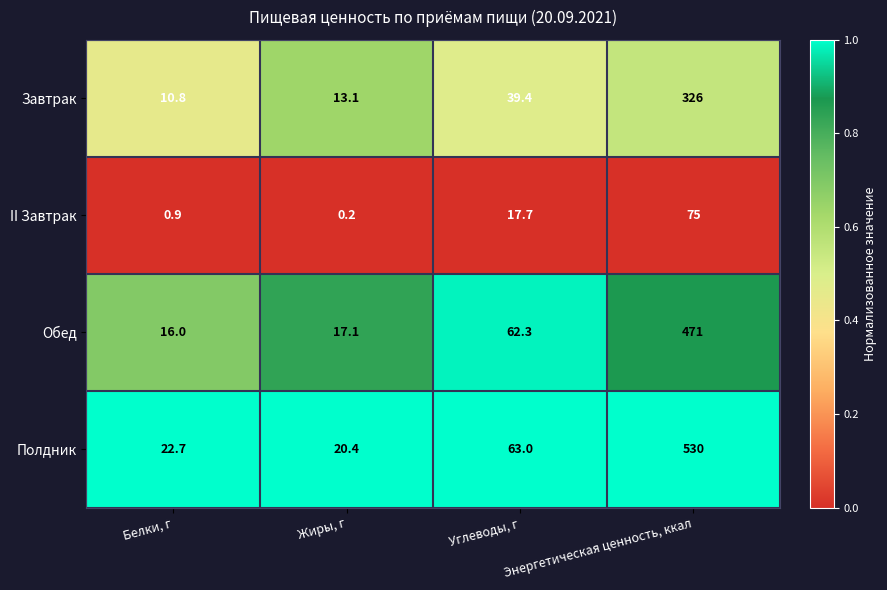

At which category does the chart reach its peak across all series?

Энергетическая ценность, ккал